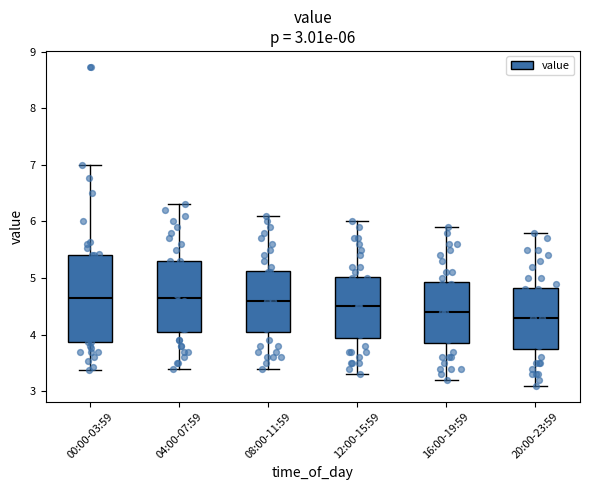

Which box's median line is the lowest?

20:00-23:59